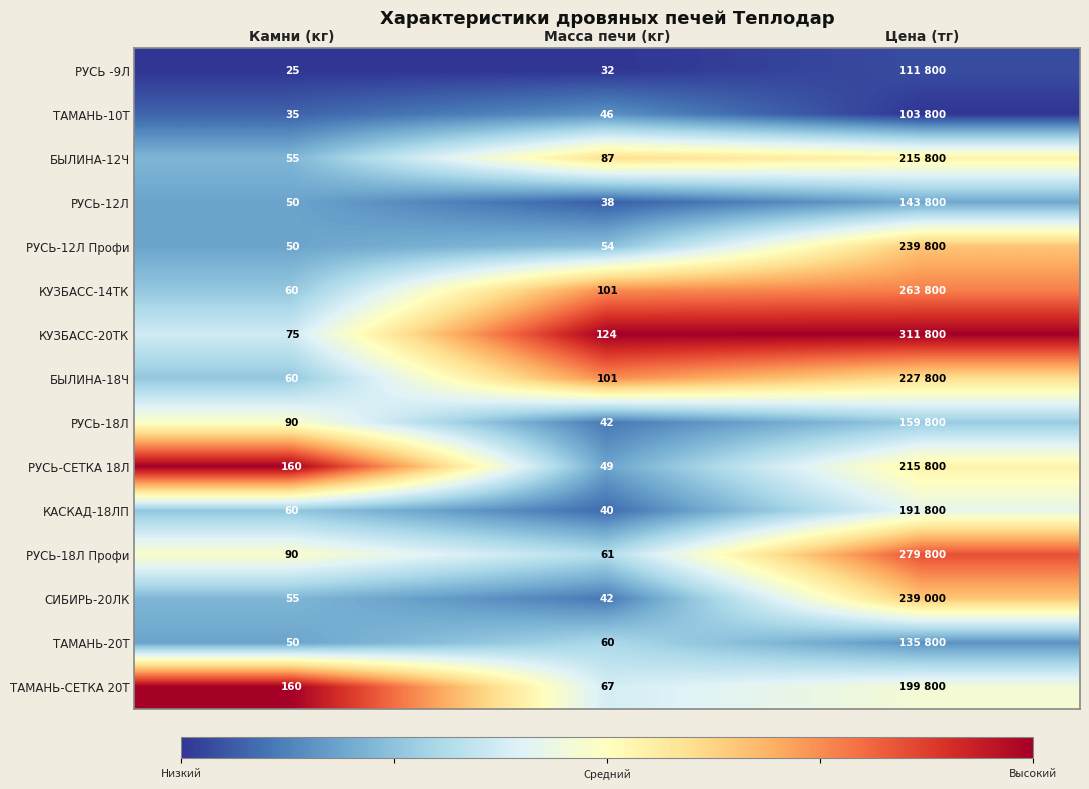

At how many categories does at least one series exceed 0?

3